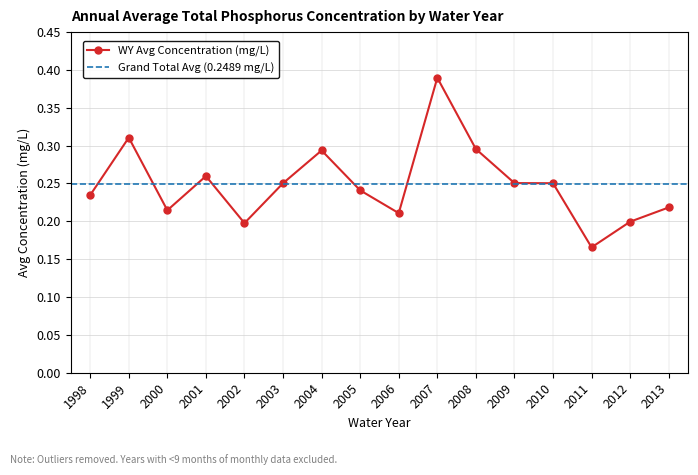

Which category has the highest value across all series?

2007